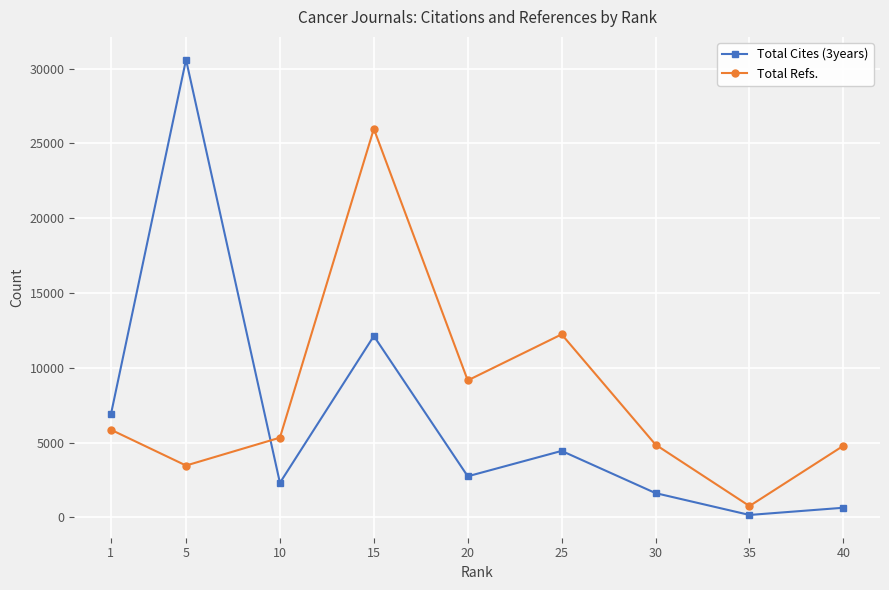

Which category has the highest value across all series?

5